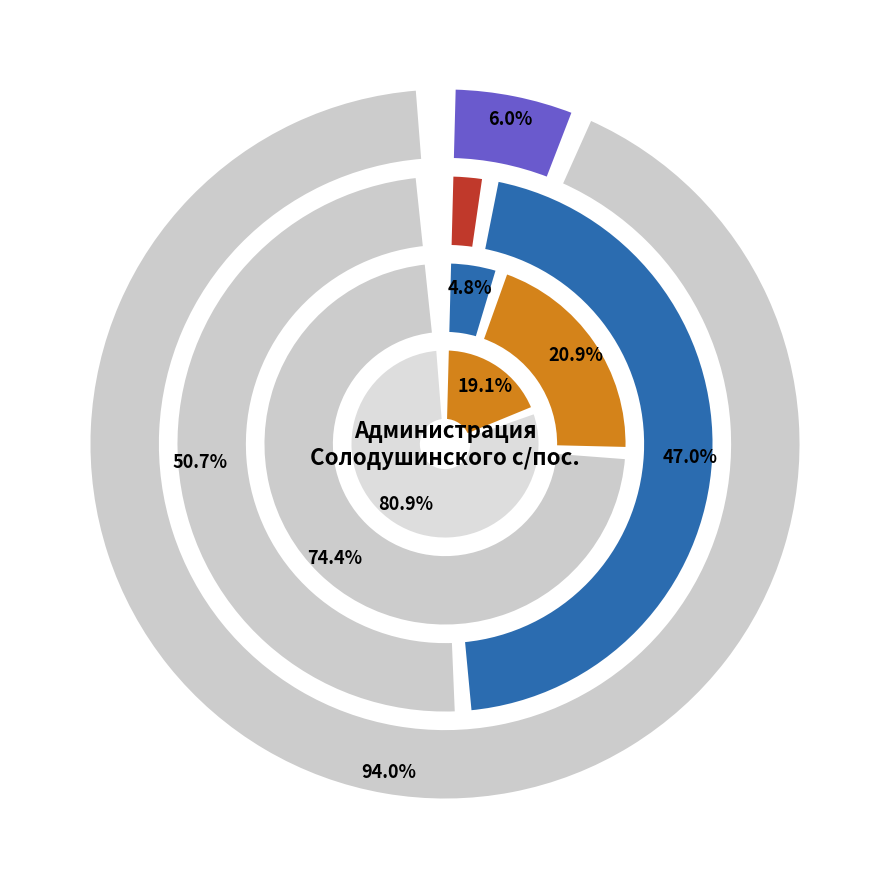

To the nearest percent, what is the difference between the largest and smallest slice percentages?

45%